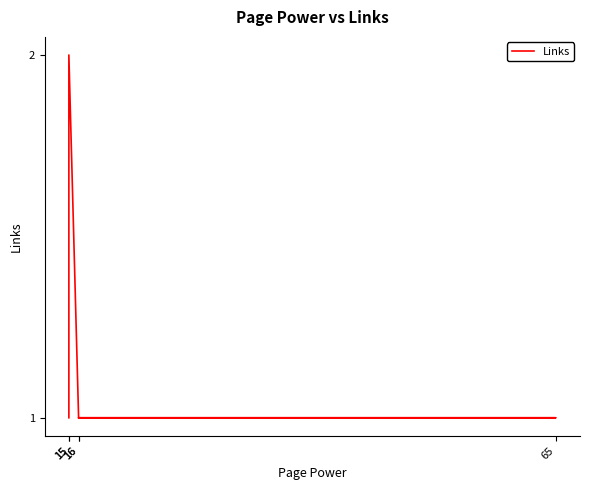

Count the values in the range 1 to 2.

5